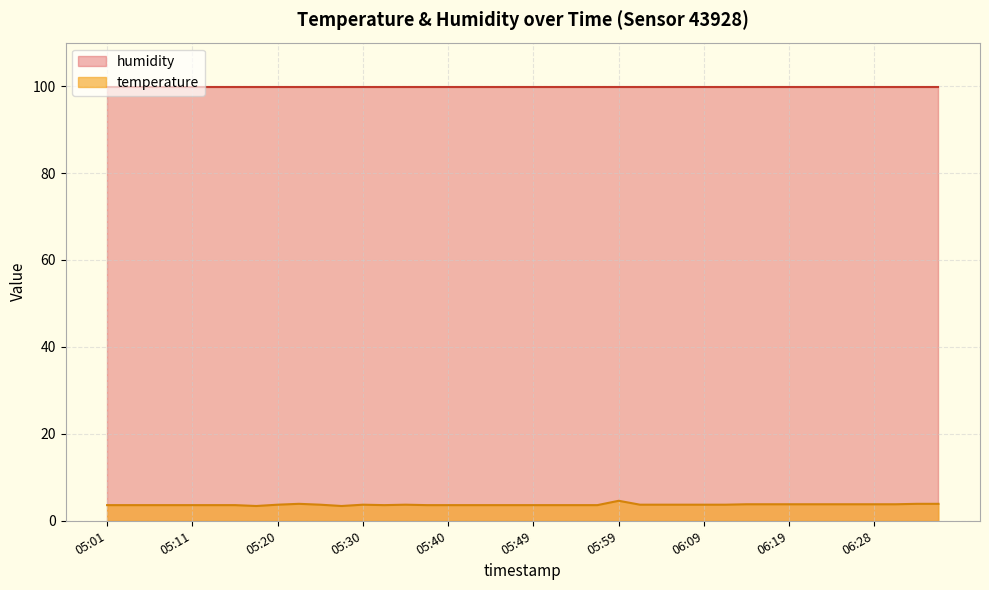

What is the approximate value at 05:15?

3.6